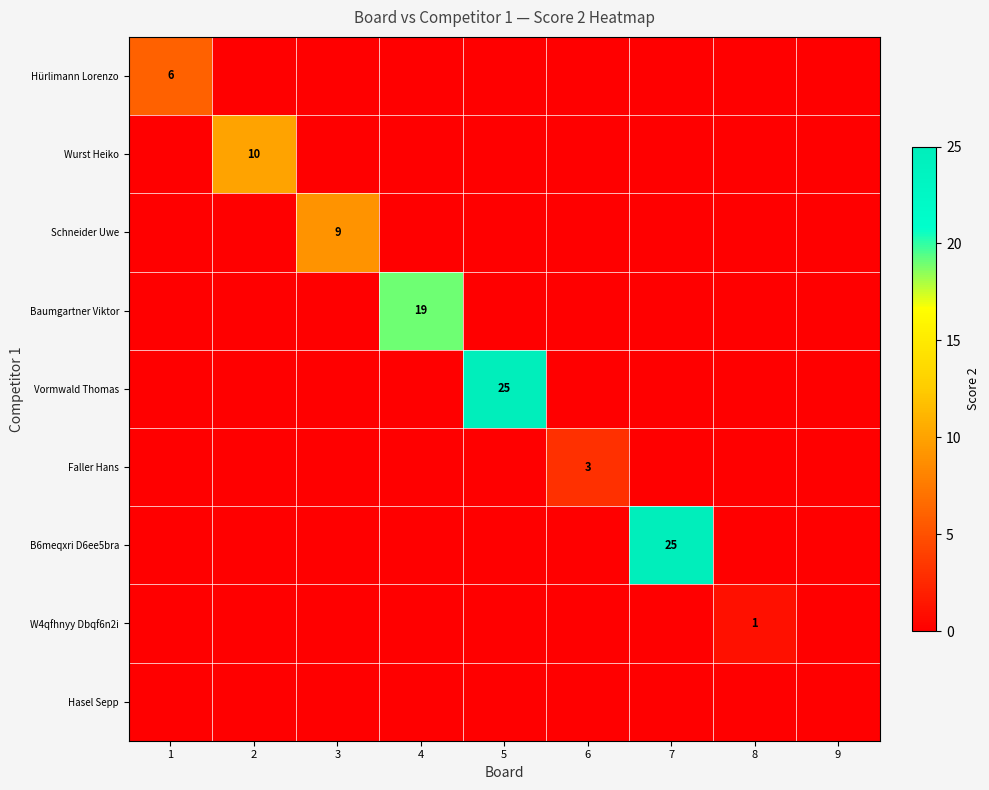

At which category is the sum across all series the highest?

5